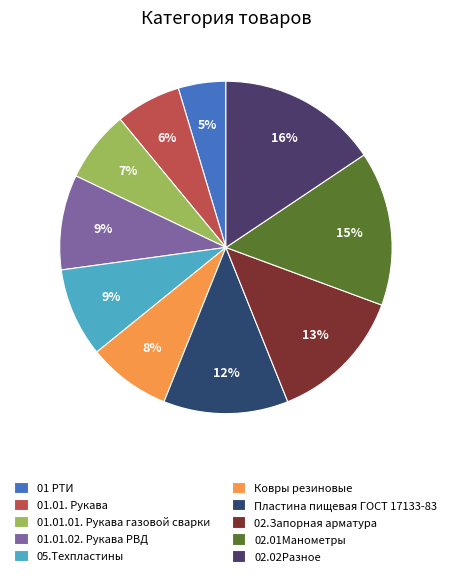

What percentage is the 02.02Разное slice, to the nearest percent?

16%